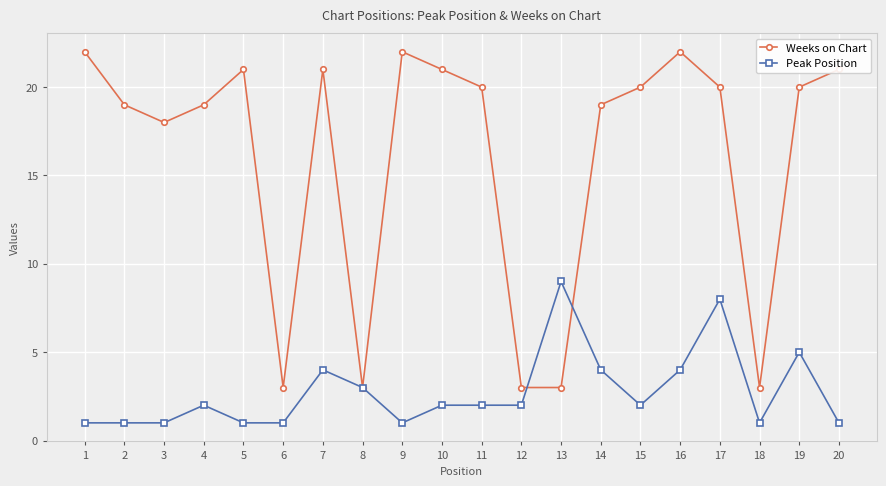

Is the value of Weeks on Chart at 4 greater than the value of Peak Position at 20?

Yes